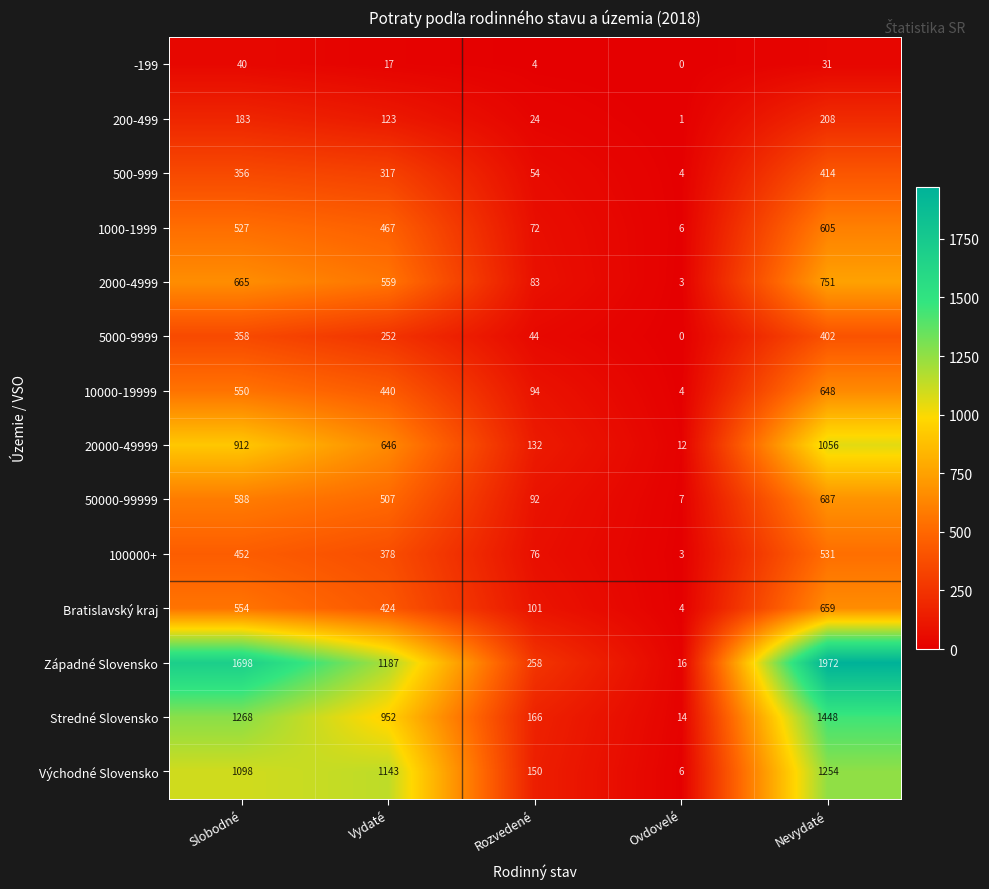

Between Vydaté and Nevydaté, which series saw the biggest shift?

Západné Slovensko